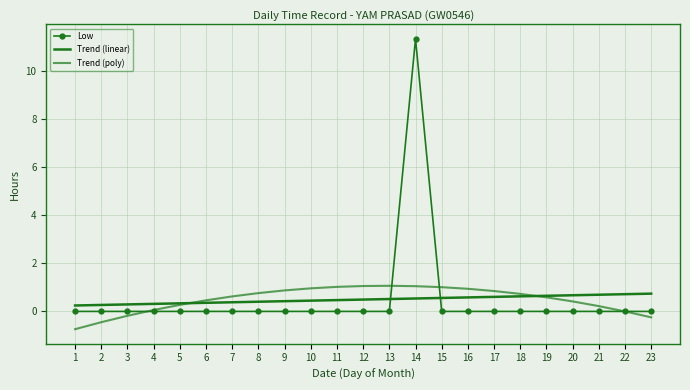

Reading left to right, list all the values displayed in this chart.

Low: 0.0	0.0	0.0	0.0	0.0	0.0	0.0	0.0	0.0	0.0	0.0	0.0	0.0	11.3	0.0	0.0	0.0	0.0	0.0	0.0	0.0	0.0	0.0
Trend (linear): 0.2	0.3	0.3	0.3	0.3	0.4	0.4	0.4	0.4	0.4	0.5	0.5	0.5	0.5	0.6	0.6	0.6	0.6	0.6	0.7	0.7	0.7	0.7
Trend (poly): -0.7	-0.4	-0.2	0.1	0.3	0.5	0.6	0.8	0.9	1.0	1.0	1.1	1.1	1.1	1.0	0.9	0.8	0.7	0.6	0.4	0.2	-0.0	-0.2